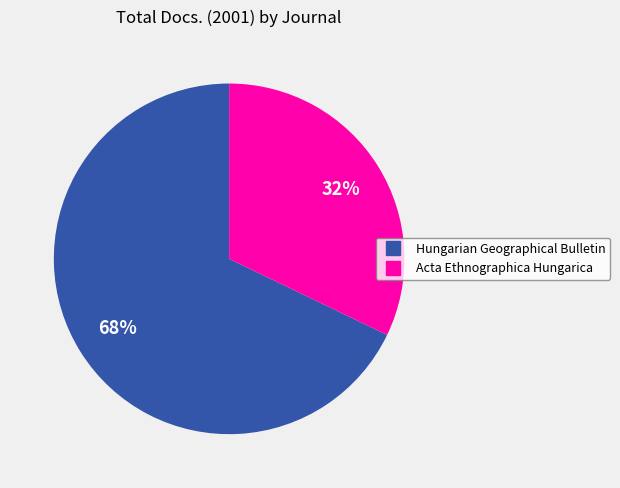

How many segments does this pie chart have?

2